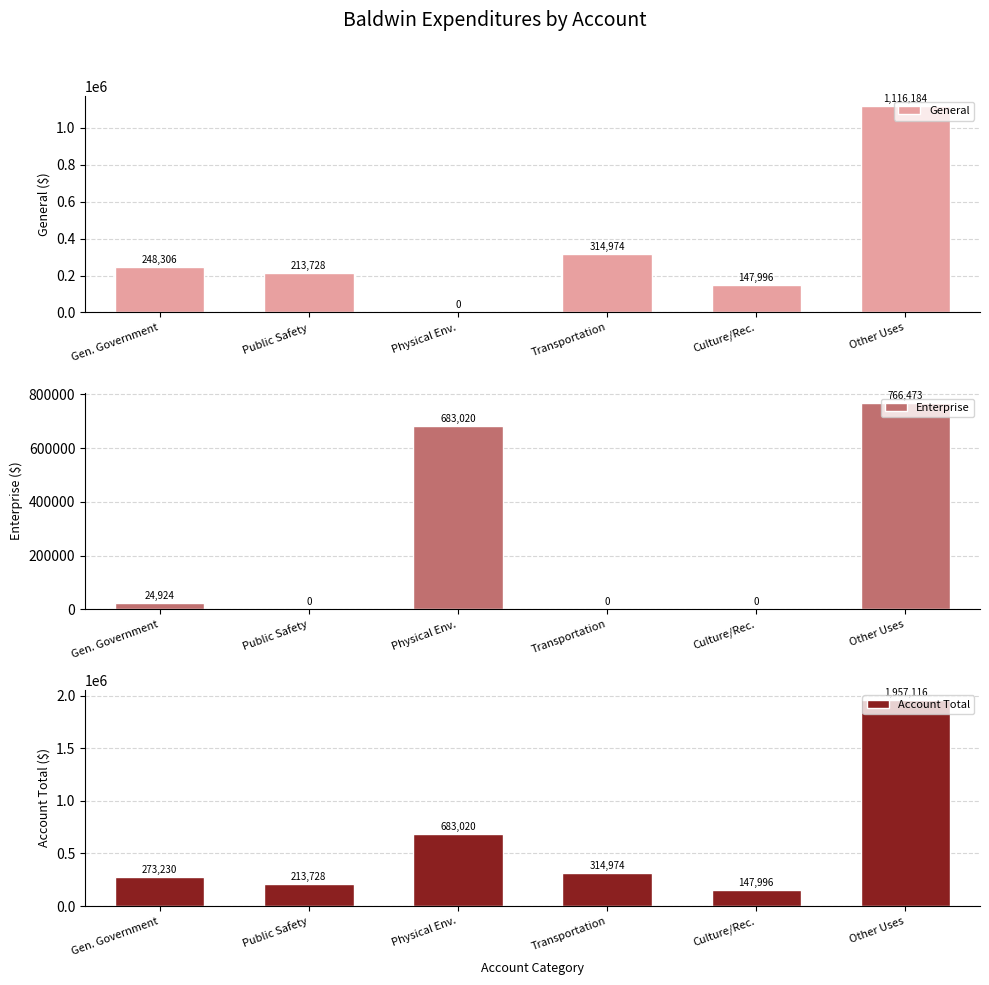

What is the value of the General bar at the 2nd from the left?

213728